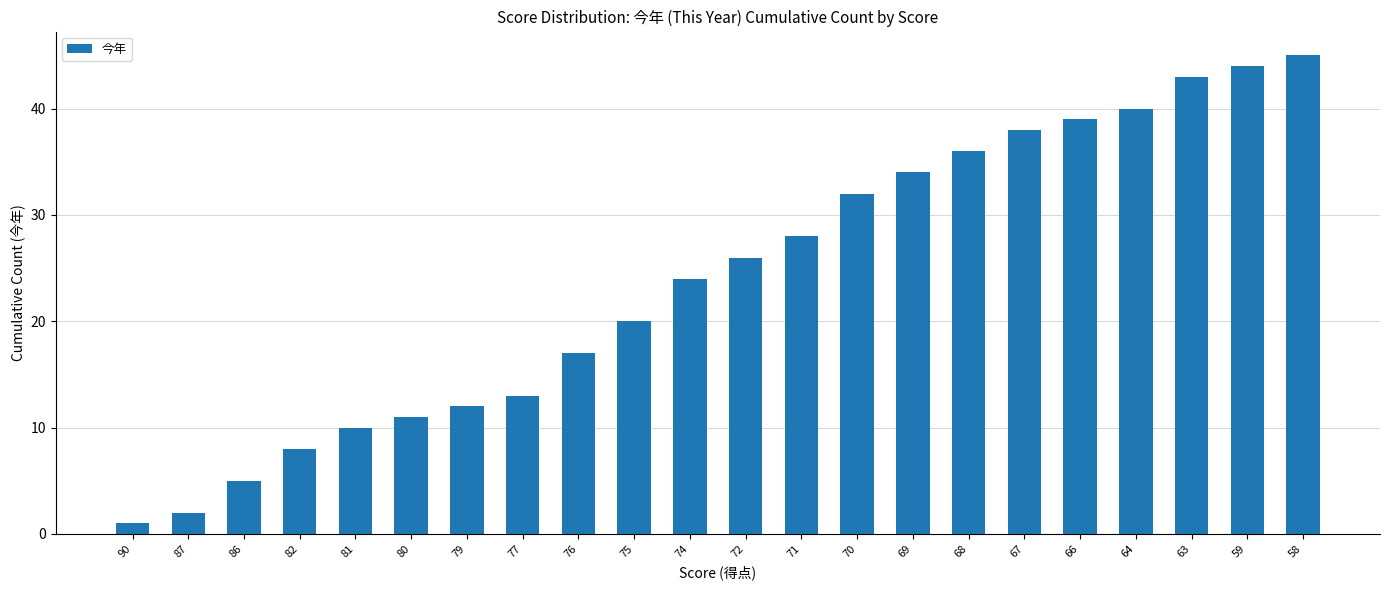

What is the sum of the values at 75 and 68?

56